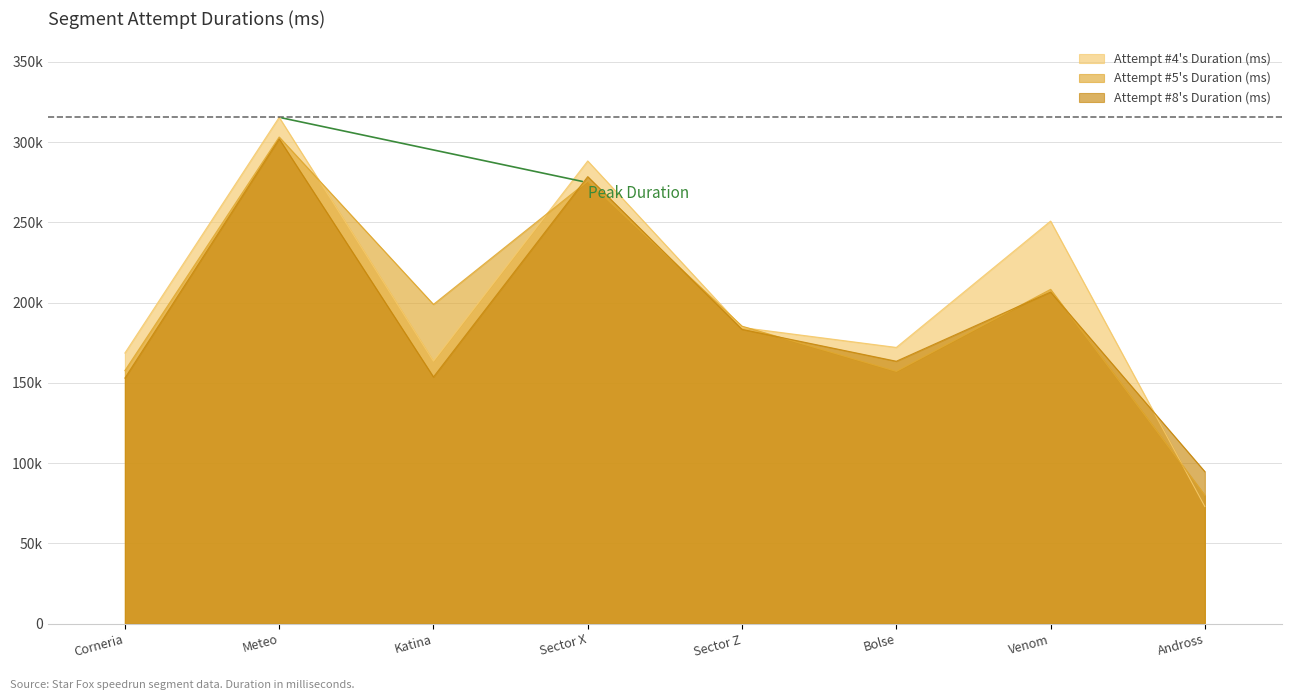

Which series has the largest total across all categories?

Attempt #4's Duration (ms)